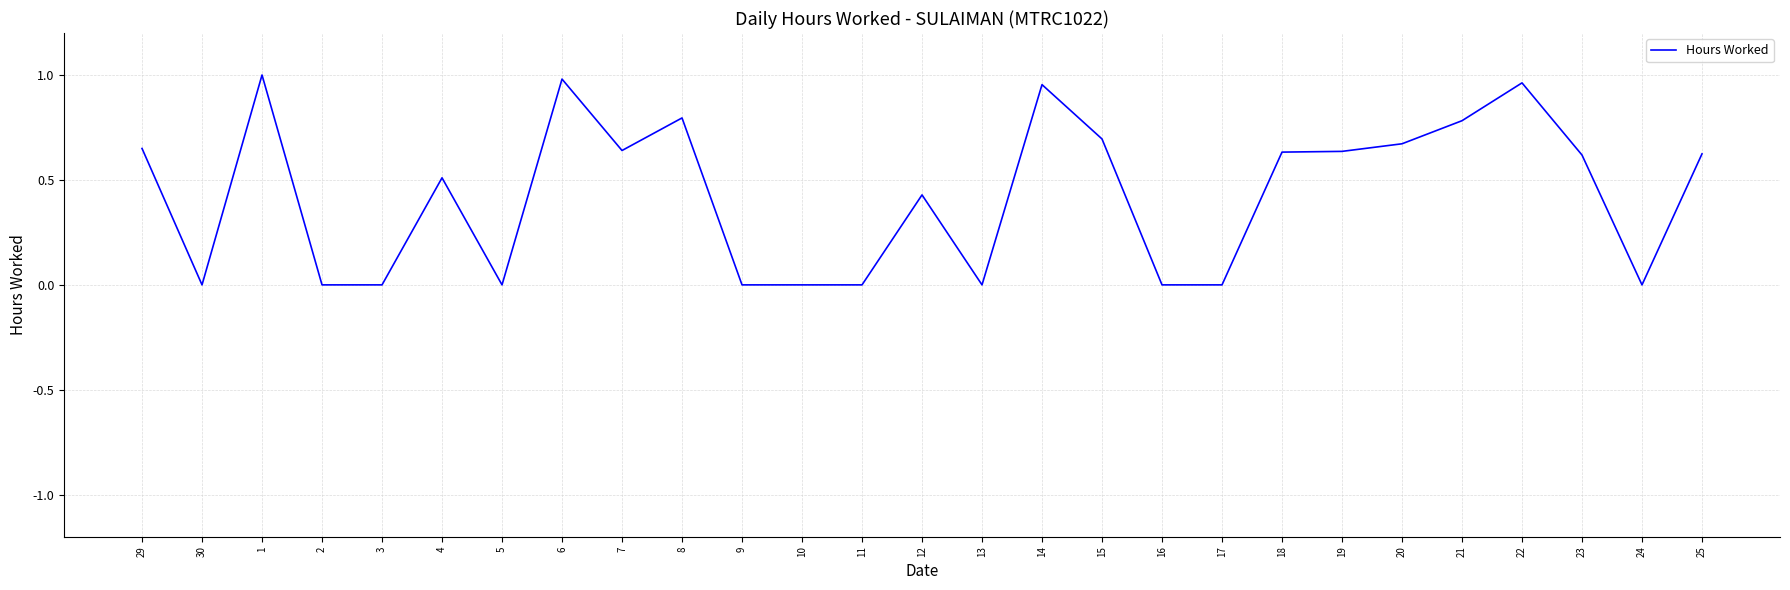

What position from the left is 23?

25